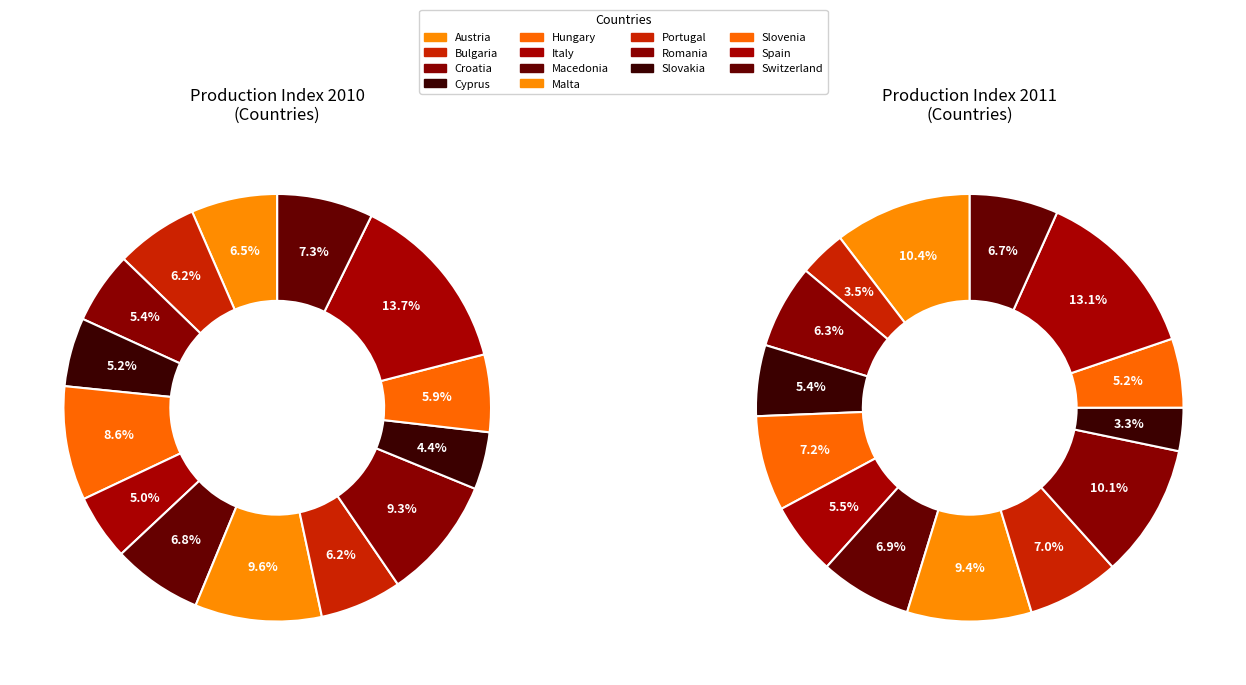

Which category has the biggest portion of the pie?

Spain